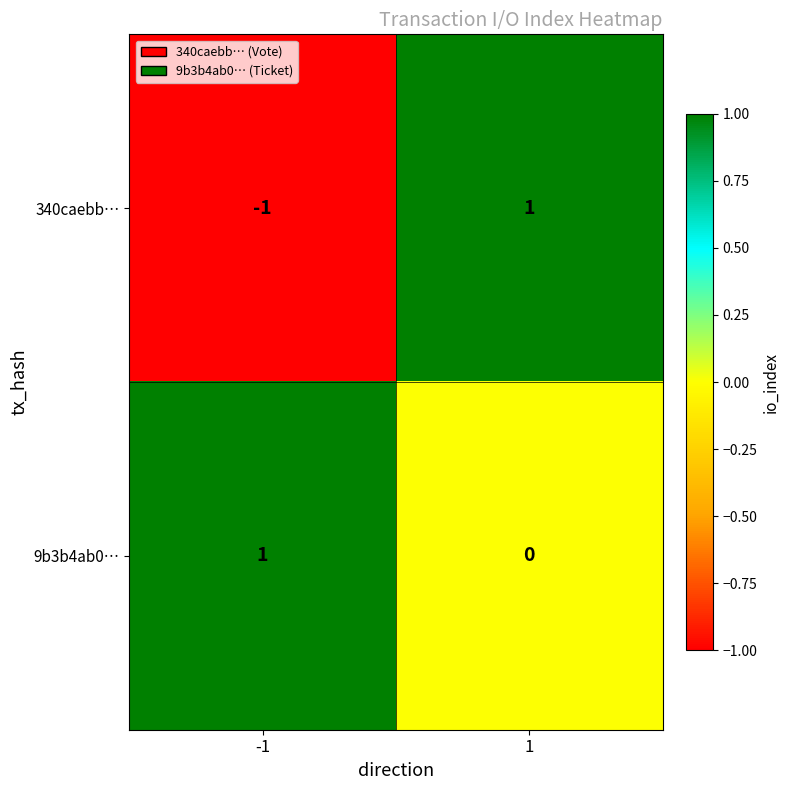

List the series in order of their overall mean, highest first.

9b3b4ab0…, 340caebb…